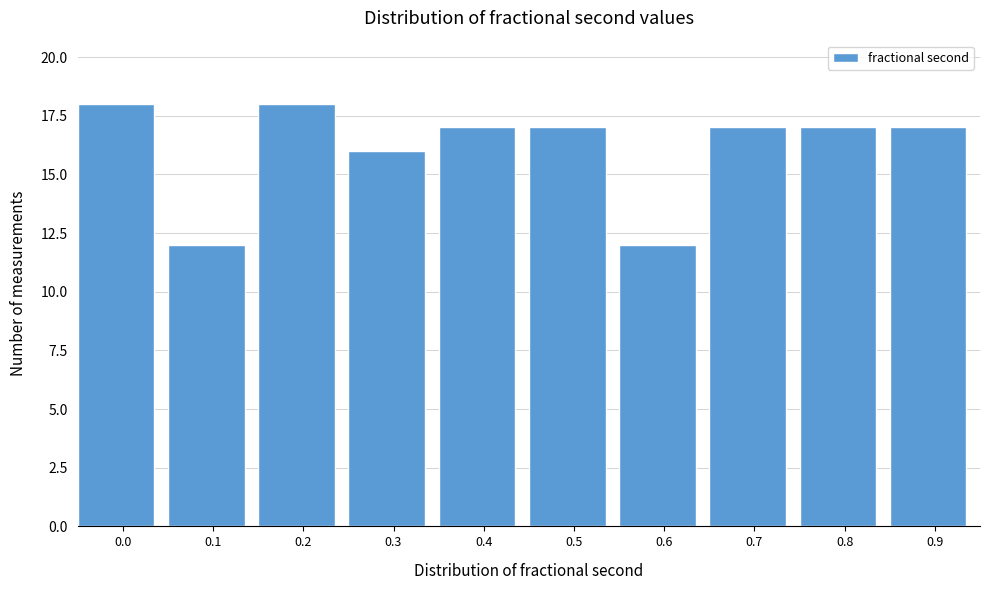

Reading left to right, list all the values displayed in this chart.

18	12	18	16	17	17	12	17	17	17